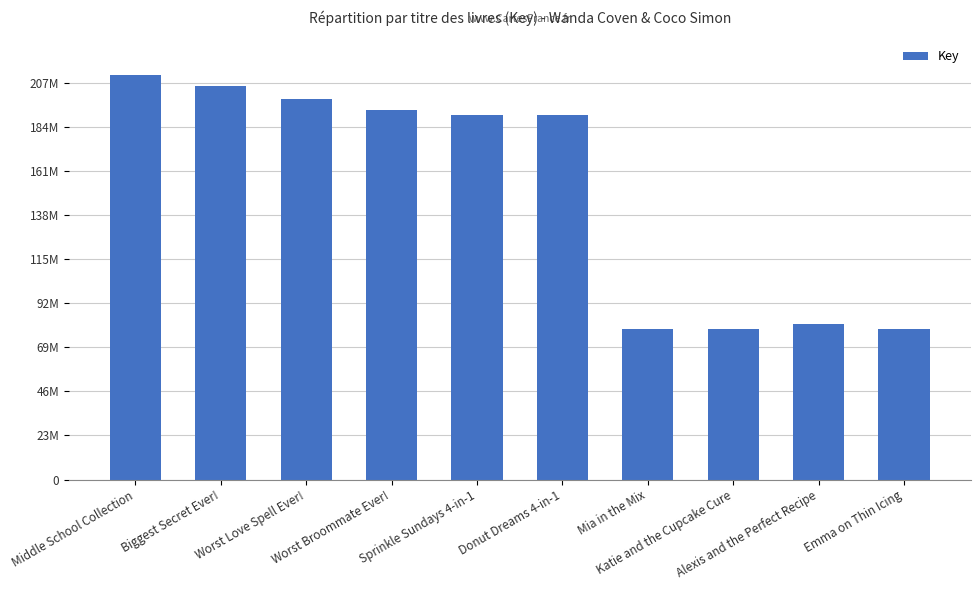

Reading left to right, what are all the values shown in this chart?

211509929	205557488	198535043	192836750	190207386	190207128	78665801	78665319	81189313	78666085